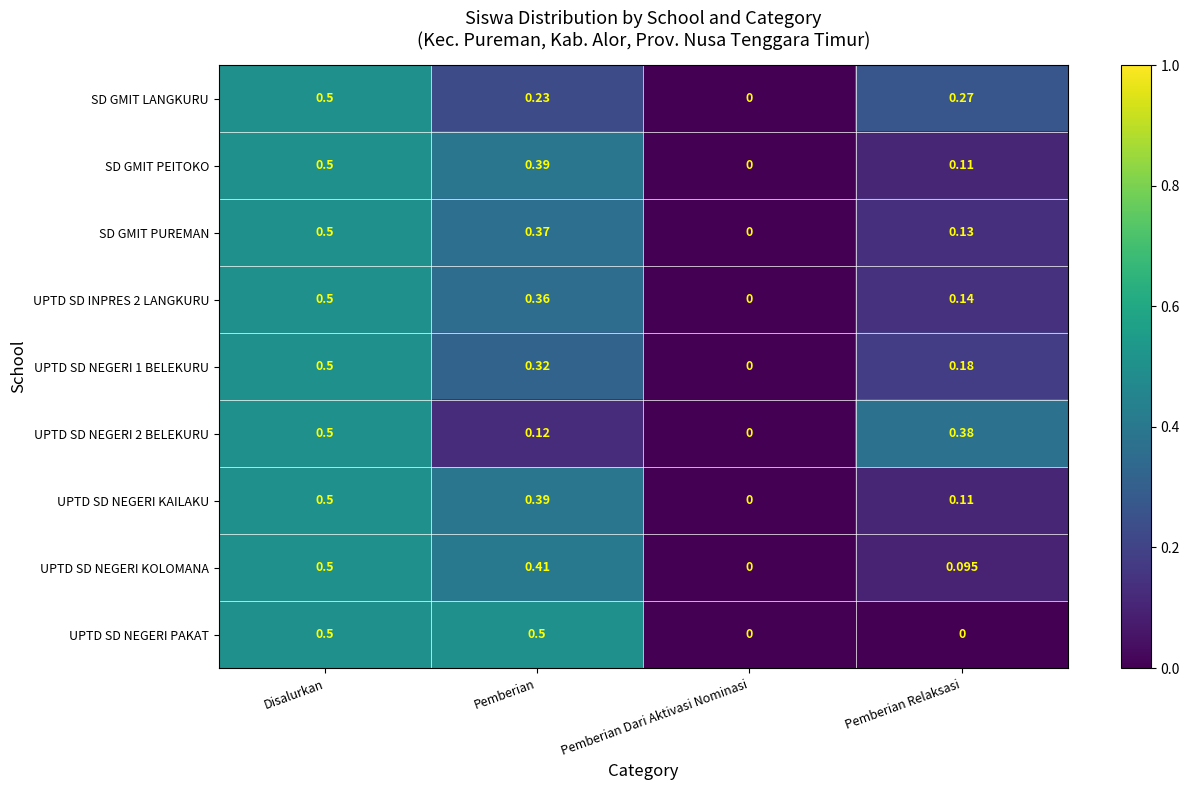

At which label is SD GMIT LANGKURU closest to 0?

Pemberian Dari Aktivasi Nominasi